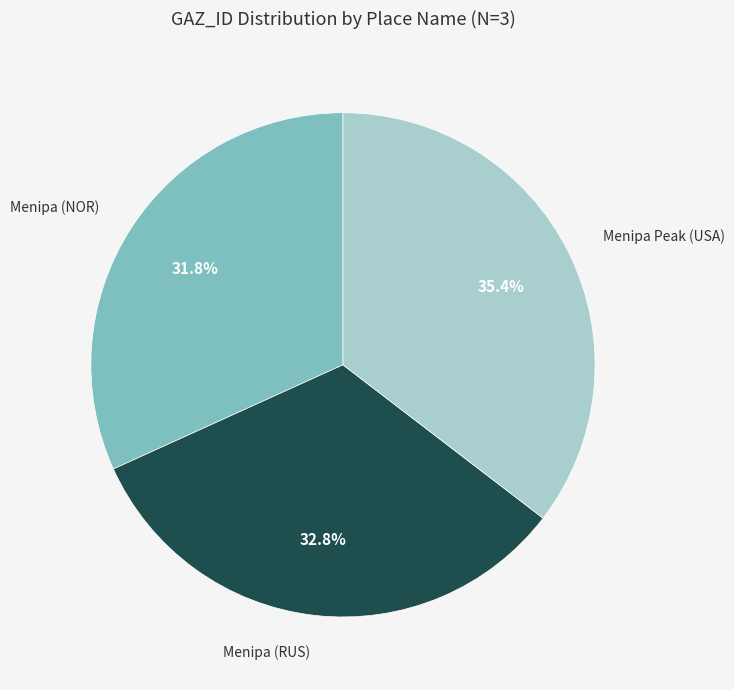

How many slices are in this pie chart?

3